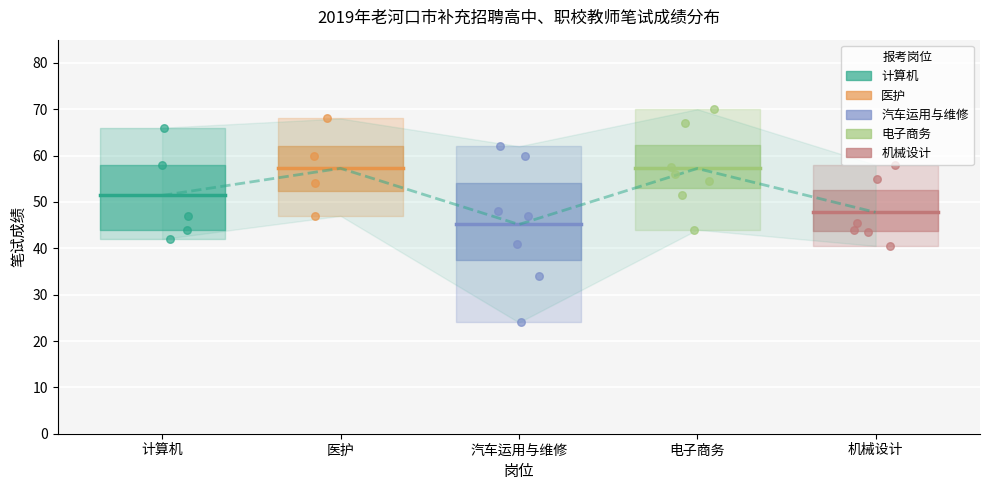

Which series reaches the minimum Y coordinate?

汽车运用与维修